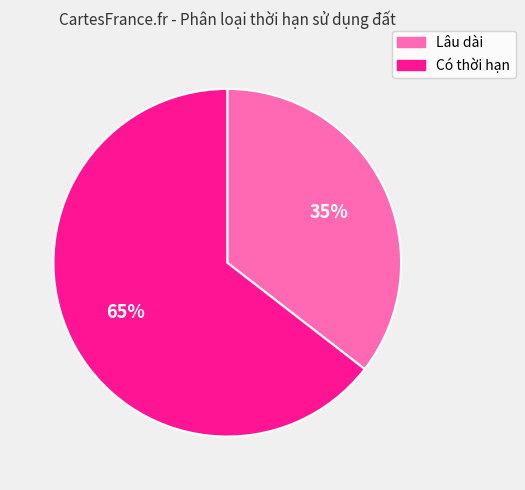

Rank the categories by value from lowest to highest.

Lâu dài, Có thời hạn